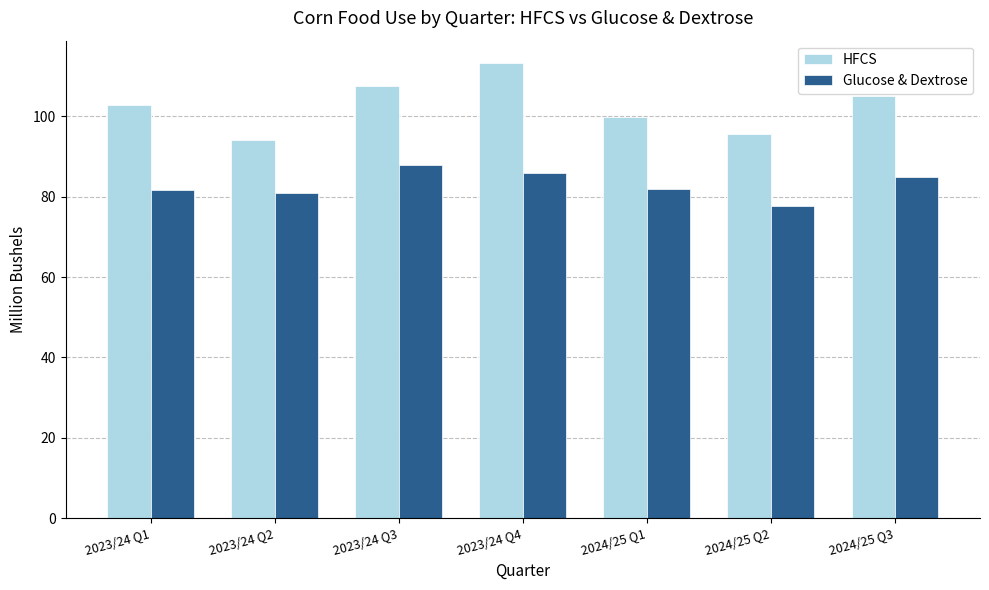

Which series has the widest spread of values?

HFCS